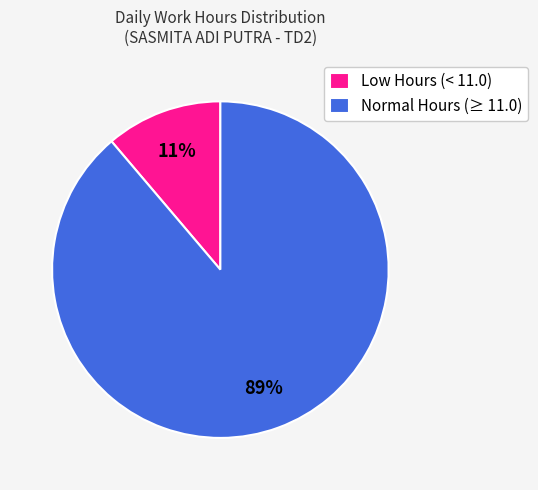

Rank the categories by value from highest to lowest.

Normal Hours (≥ 11.0), Low Hours (< 11.0)